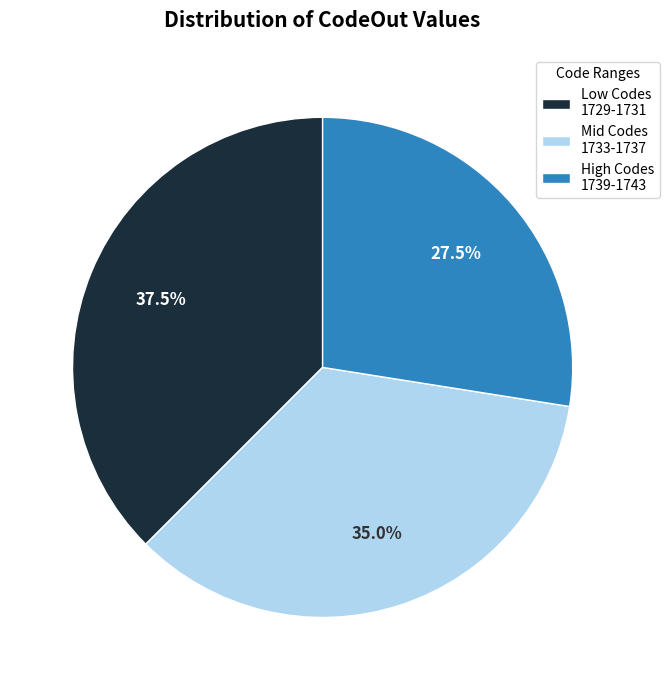

Does Low Codes 1729-1731 represent more than half of the total?

No